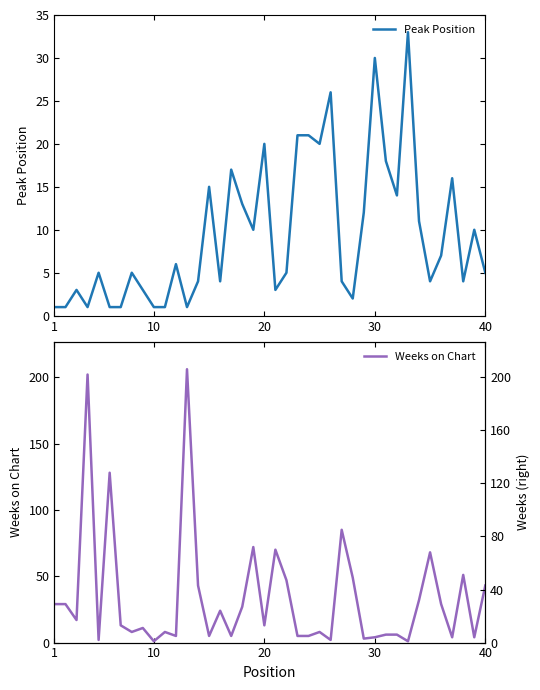

The value of Peak Position at 30 is 43. True or false?

False